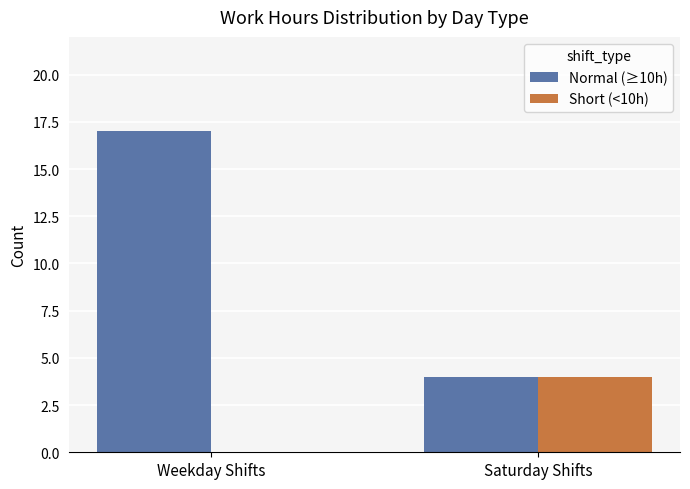

Reading left to right, list all the values displayed in this chart.

Normal (≥10h): 17	4
Short (<10h): 0	4